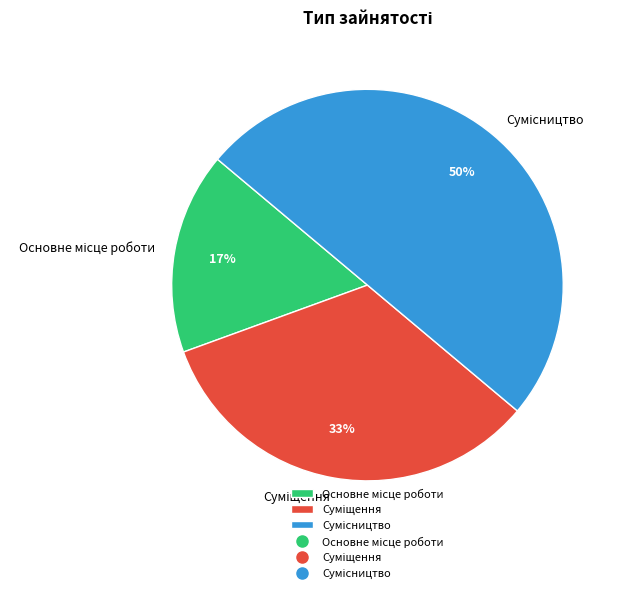

To the nearest percent, what is the average slice percentage?

33%